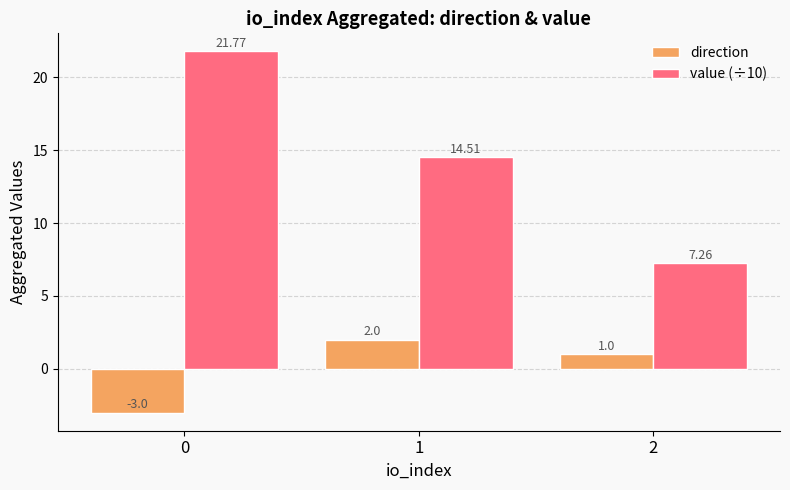

The value of direction at 0 is -3.0. True or false?

True